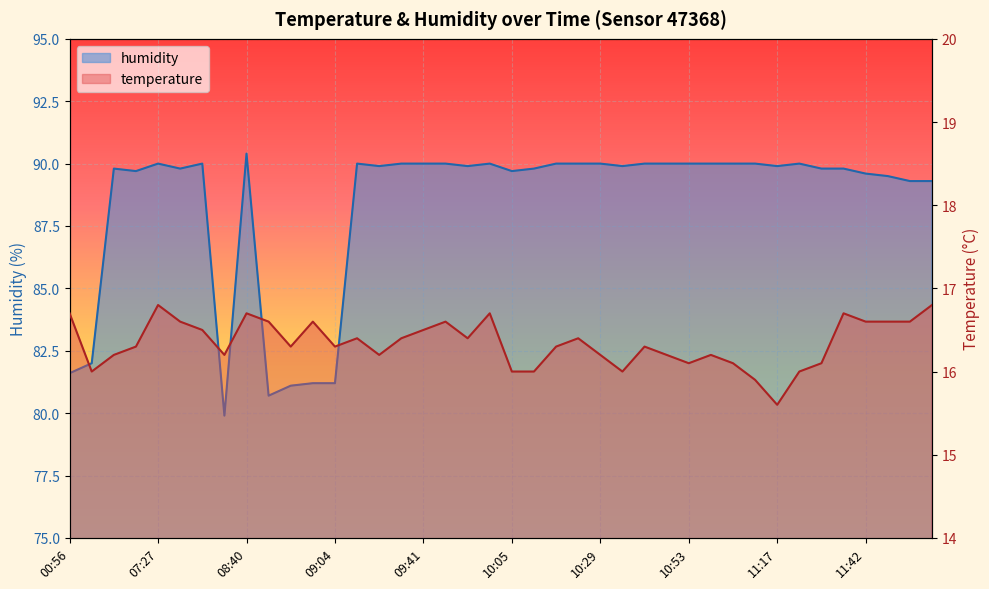

True or false: temperature has a value of 4.4 at 04:21.

False